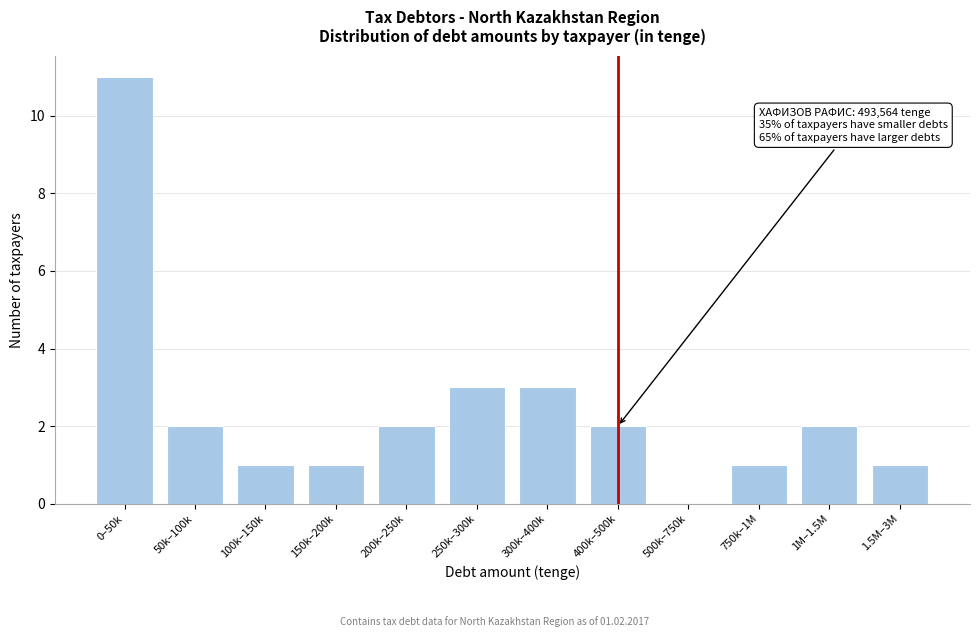

Reading left to right, list all the values displayed in this chart.

0–50k=11	50k–100k=2	100k–150k=1	150k–200k=1	200k–250k=2	250k–300k=3	300k–400k=3	400k–500k=2	500k–750k=0	750k–1M=1	1M–1.5M=2	1.5M–3M=1